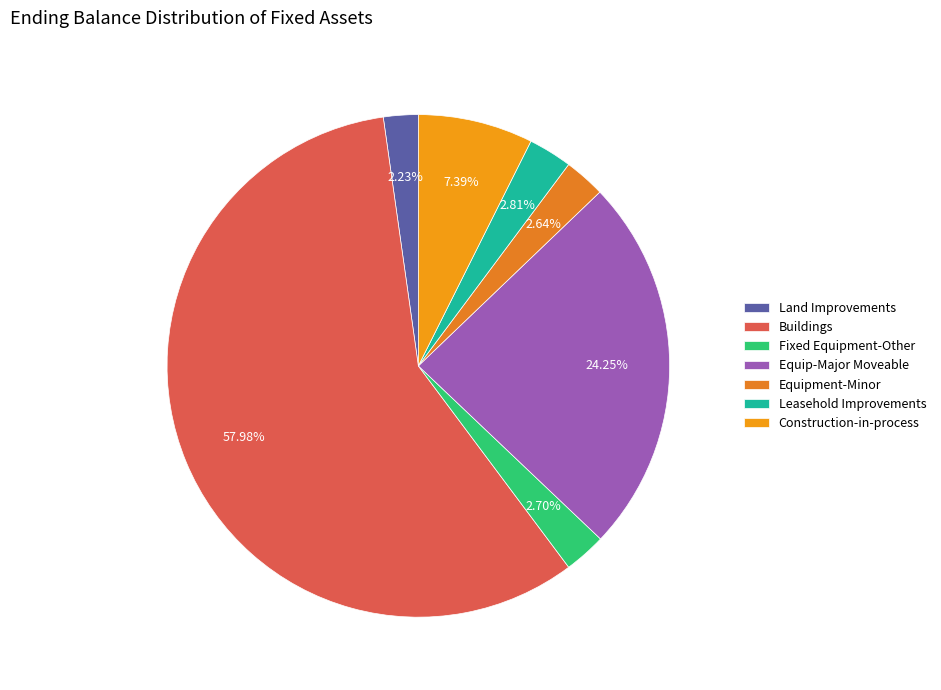

Does any single category account for the majority?

Yes